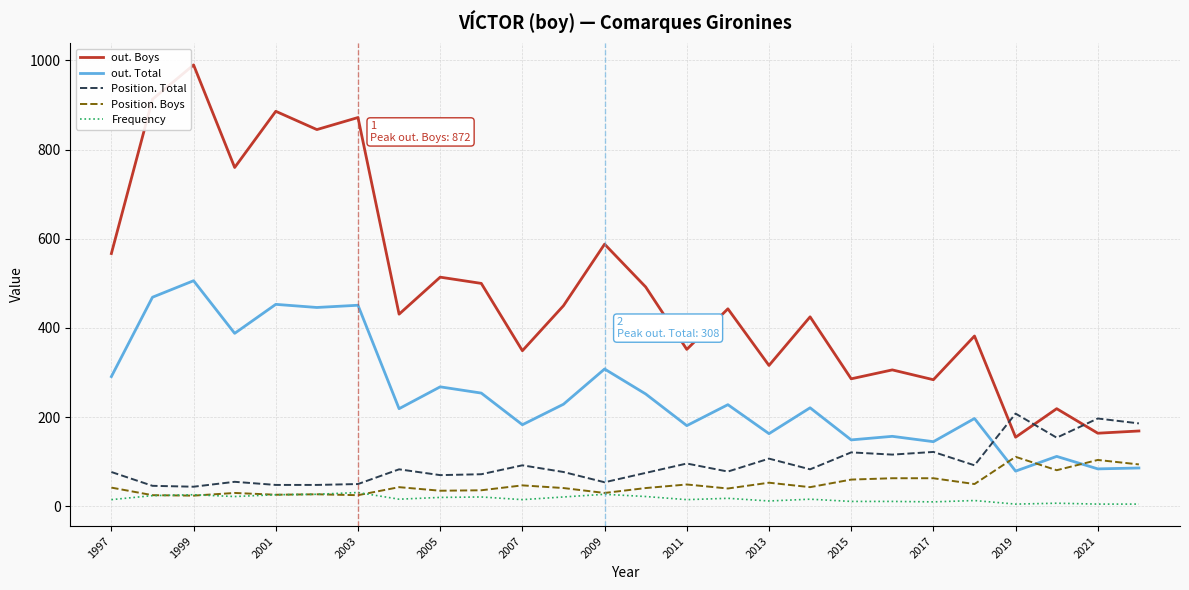

Which series has the widest spread of values?

out. Boys